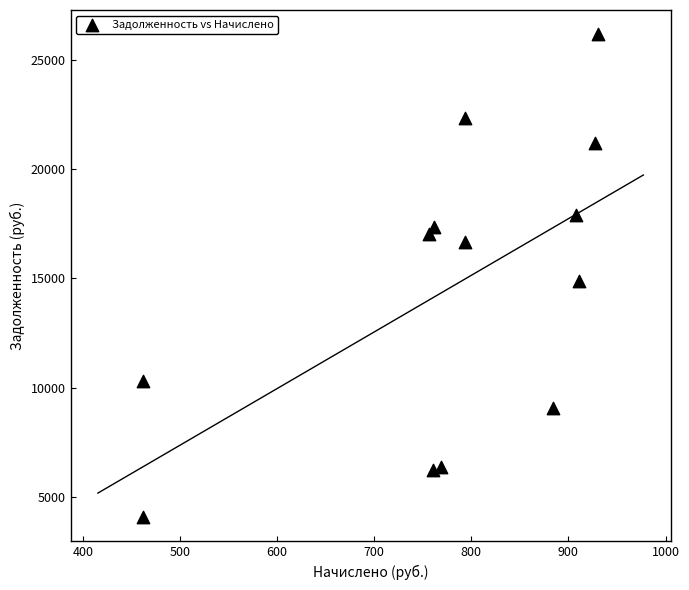

What Y value in the scatter plot is closest to 15118?

14858.1